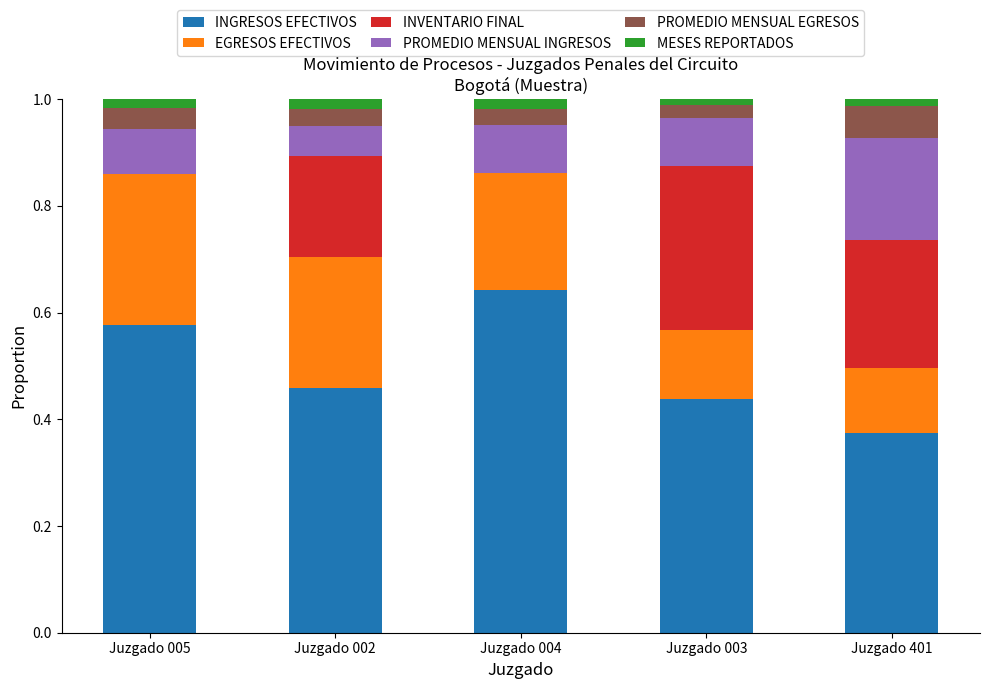

At which label does INGRESOS EFECTIVOS reach its peak?

Juzgado 004